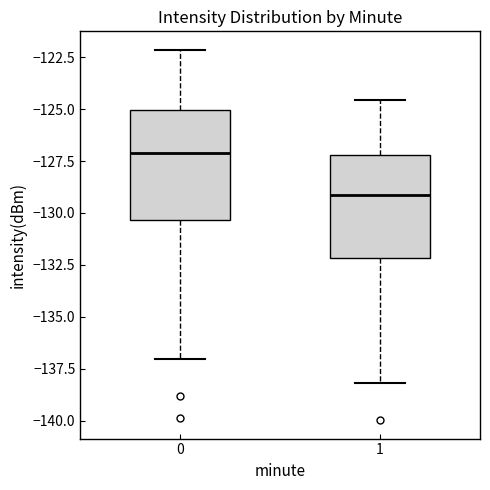

Reading left to right, read every box against the y-axis: the position of its median line, the range the box covers, and the ends of its whiskers. The values are not printed on the chart, so give them approximately, as read against the axis.

0: median -127.0, box -130.5 to -125.0, whiskers -137.0 to -122.0
1: median -129.0, box -132.0 to -127.0, whiskers -138.0 to -124.5